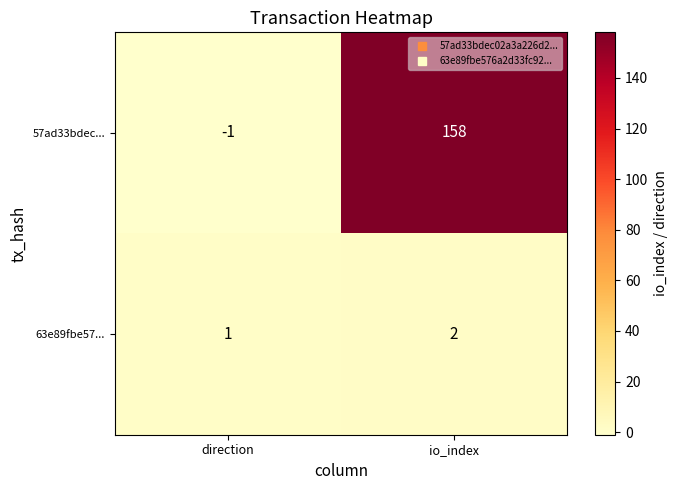

Count the number of categories in the chart.

2